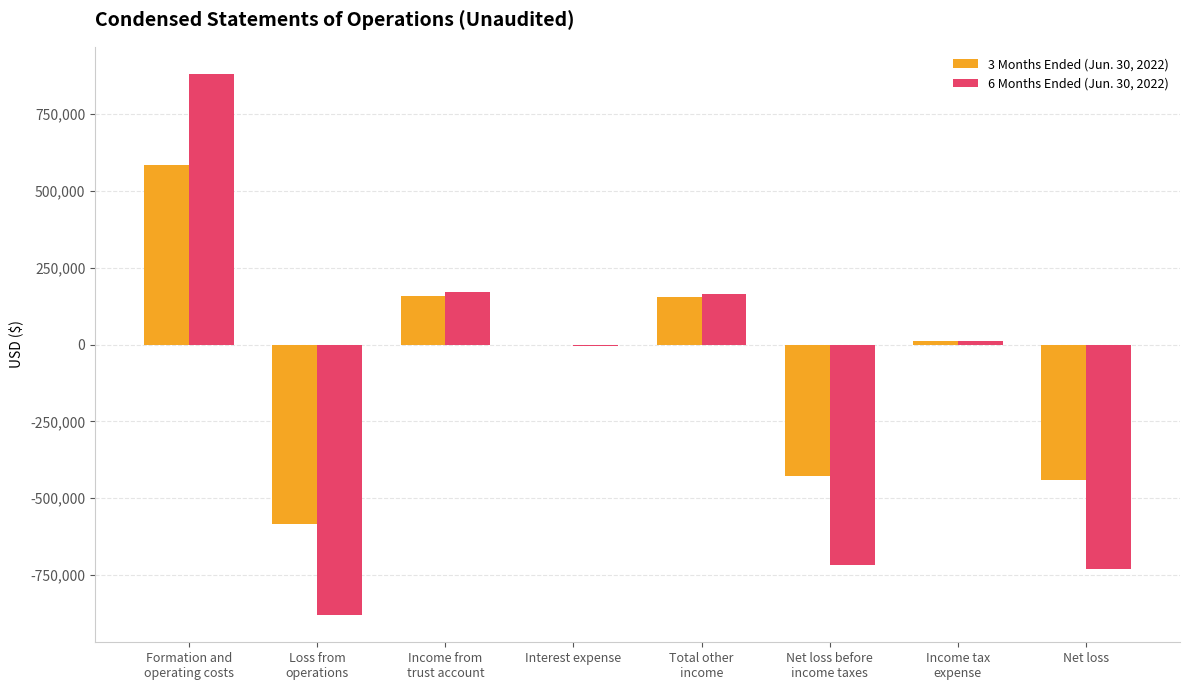

What is the sum of all 3 Months Ended (Jun. 30, 2022) values?

-549816